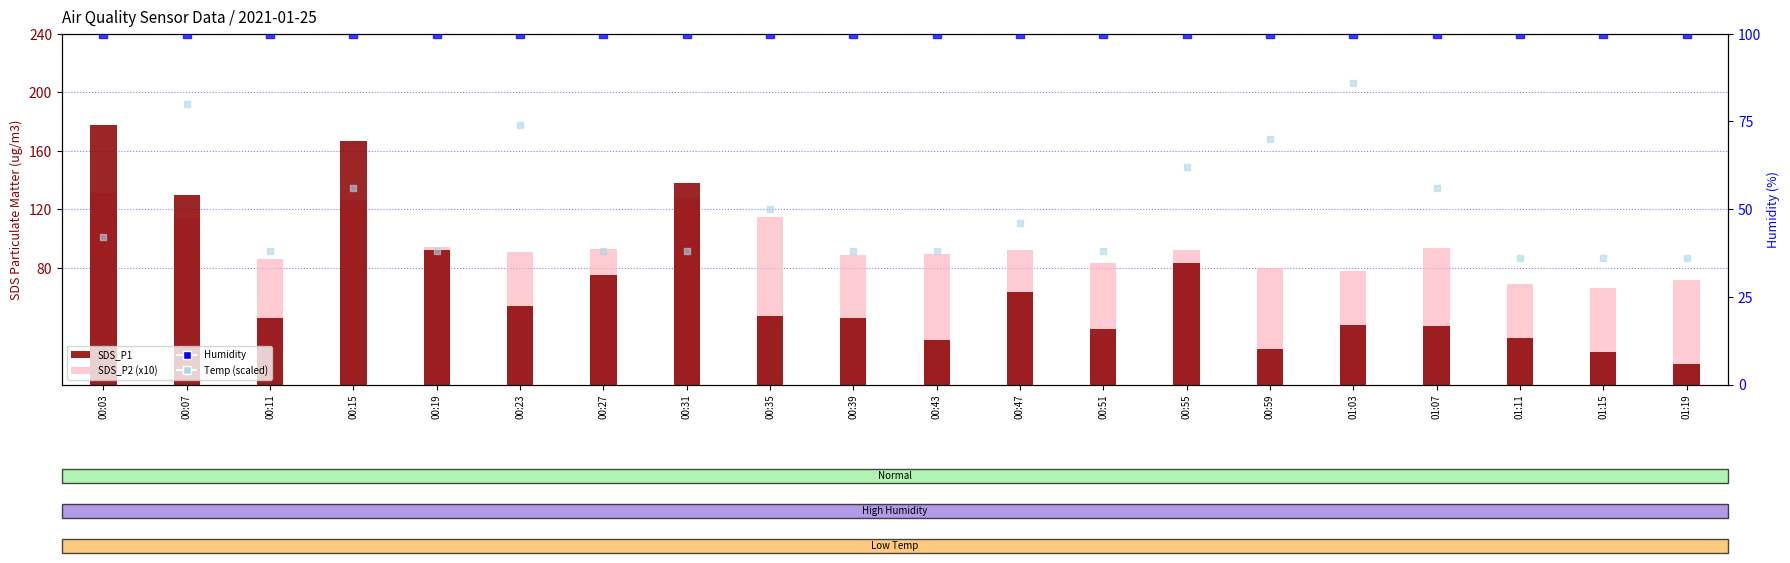

What are all the series names shown in the legend?

SDS_P1, SDS_P2 (x10), Humidity, Temp (scaled)